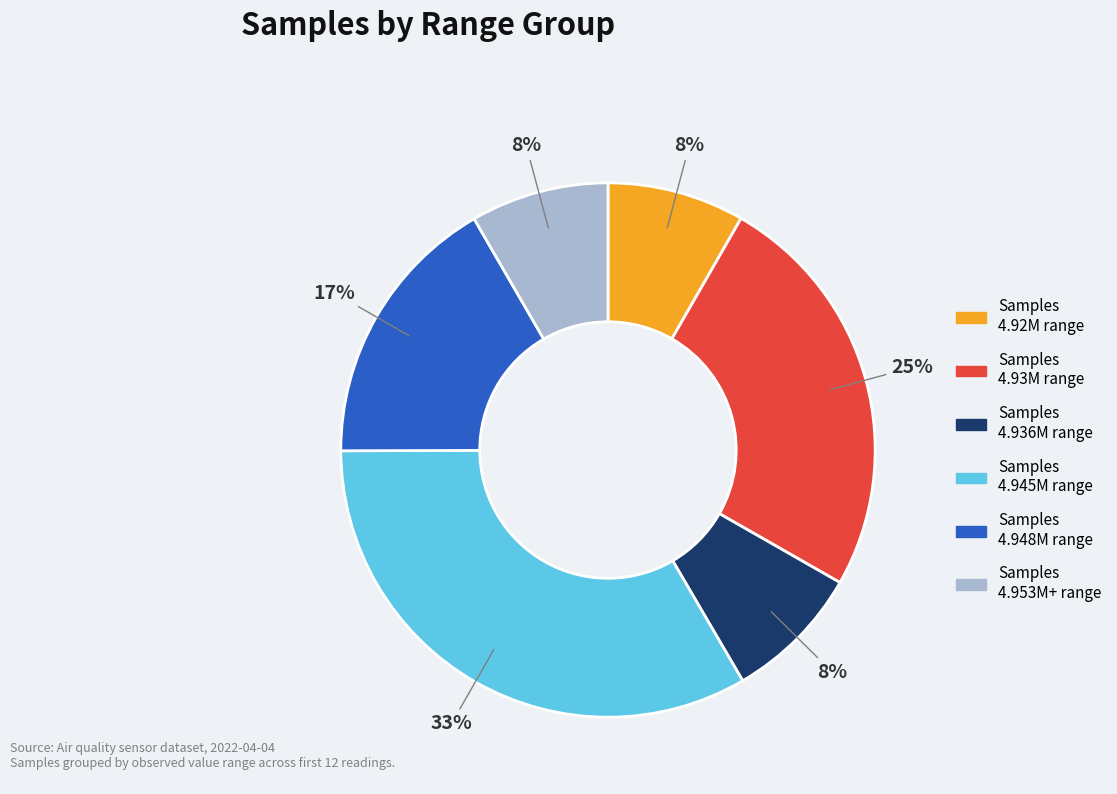

Is it true that Samples 4.953M+ range is 23% of the pie?

False